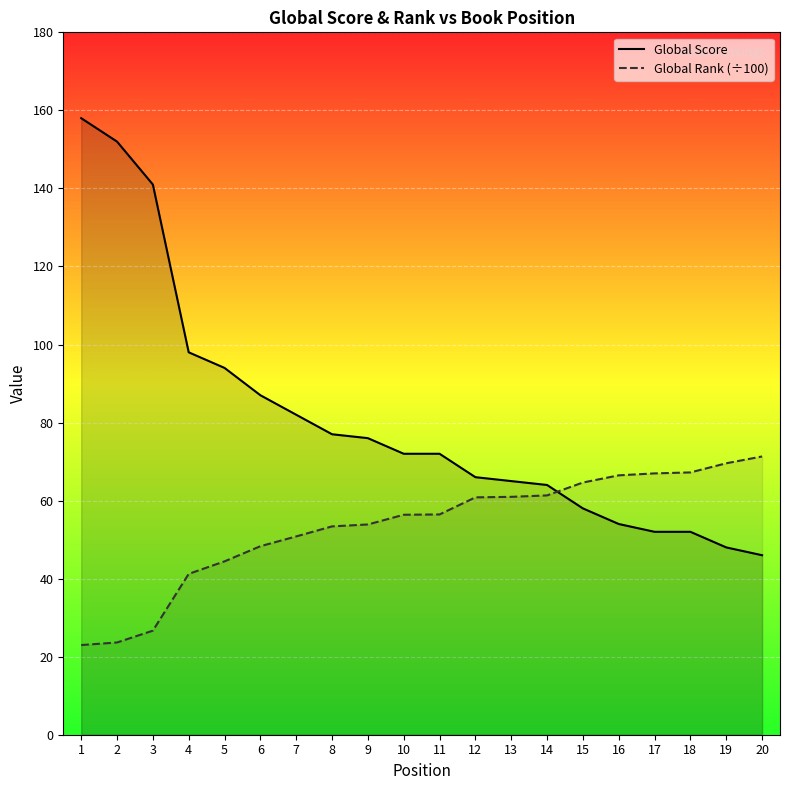

Reading right to left, what are all the values shown in this chart?

Global Score: 20=46.0	19=48.0	18=52.0	17=52.0	16=54.0	15=58.0	14=64.0	13=65.0	12=66.0	11=72.0	10=72.0	9=76.0	8=77.0	7=82.0	6=87.0	5=94.0	4=98.0	3=141.0	2=152.0	1=158.0
Global Rank (÷100): 20=71.3	19=69.6	18=67.2	17=67.0	16=66.5	15=64.6	14=61.3	13=61.0	12=60.8	11=56.5	10=56.4	9=53.9	8=53.4	7=50.8	6=48.3	5=44.4	4=41.2	3=26.7	2=23.6	1=23.0